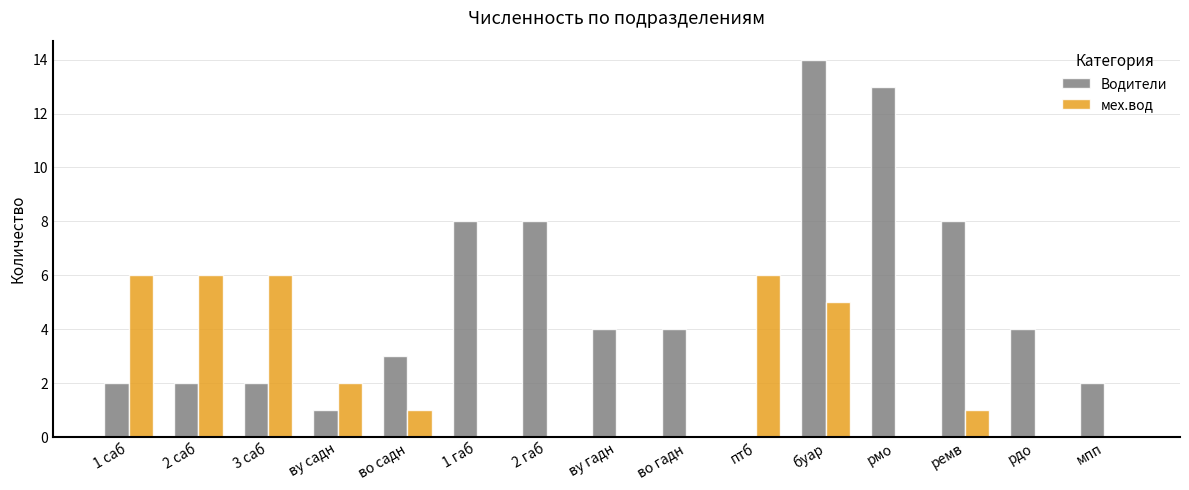

At which category is the sum across all series the highest?

буар